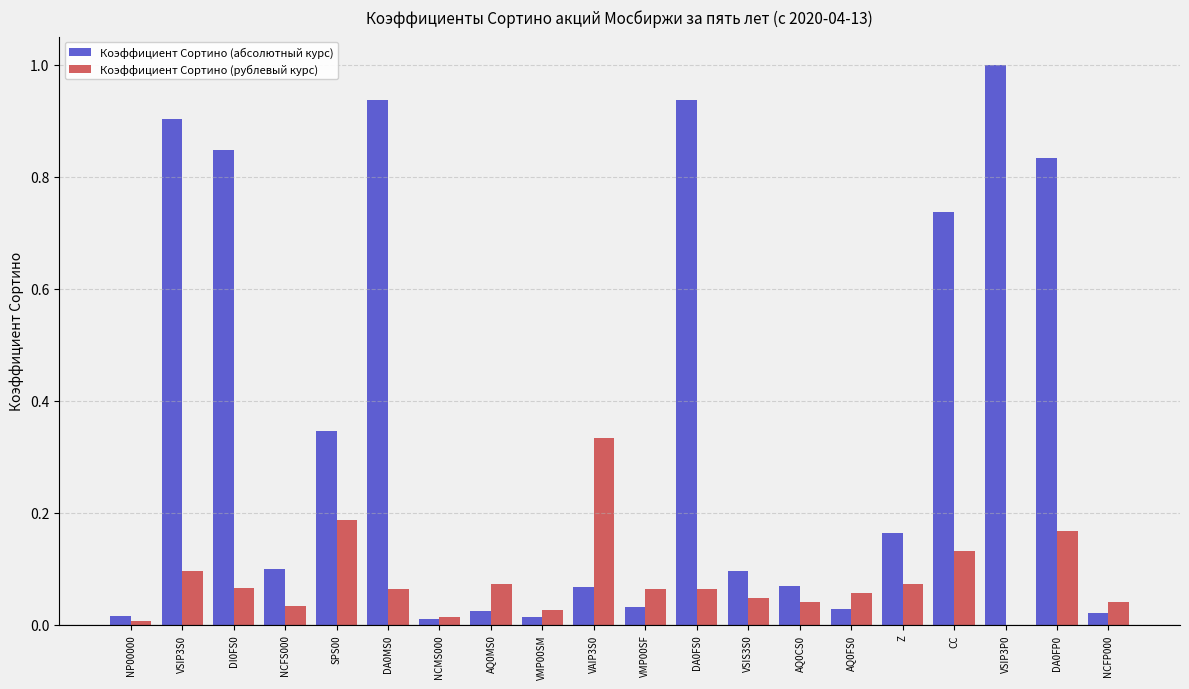

What is the greatest value displayed?

1.0